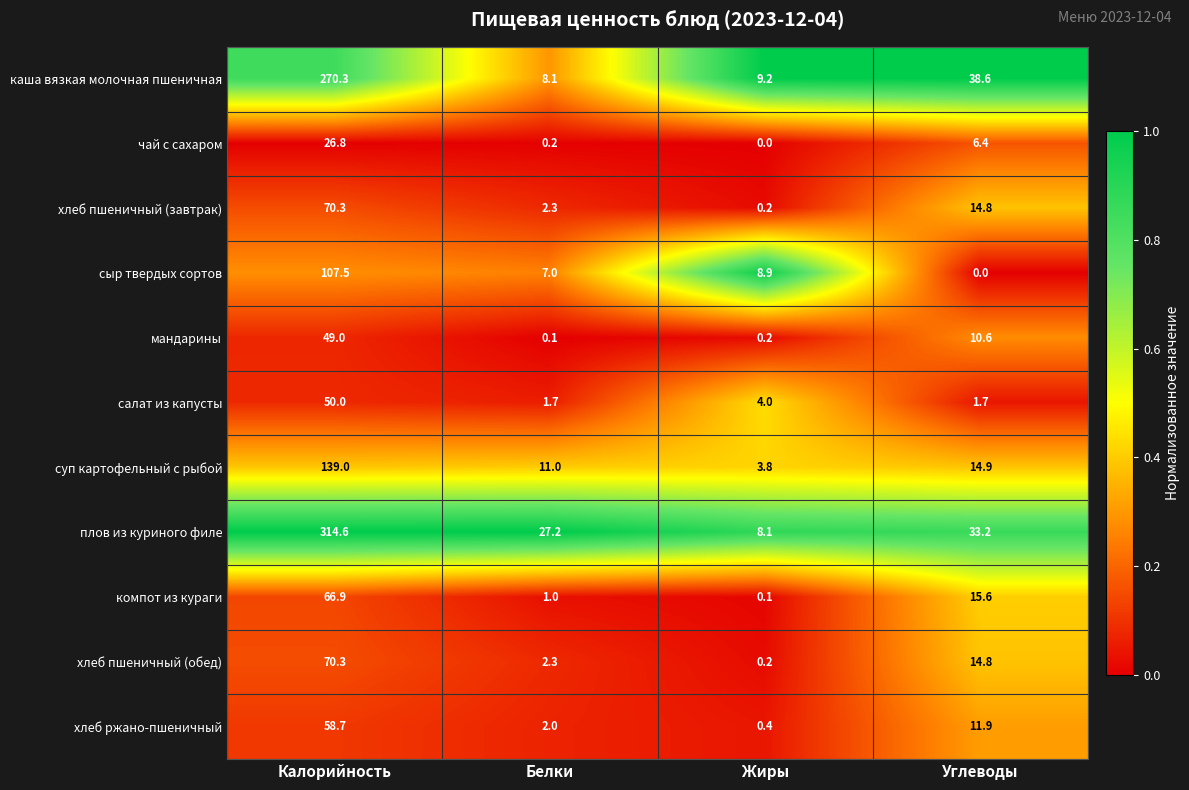

True or false: хлеб ржано-пшеничный has a value of 58.7 at Калорийность.

True